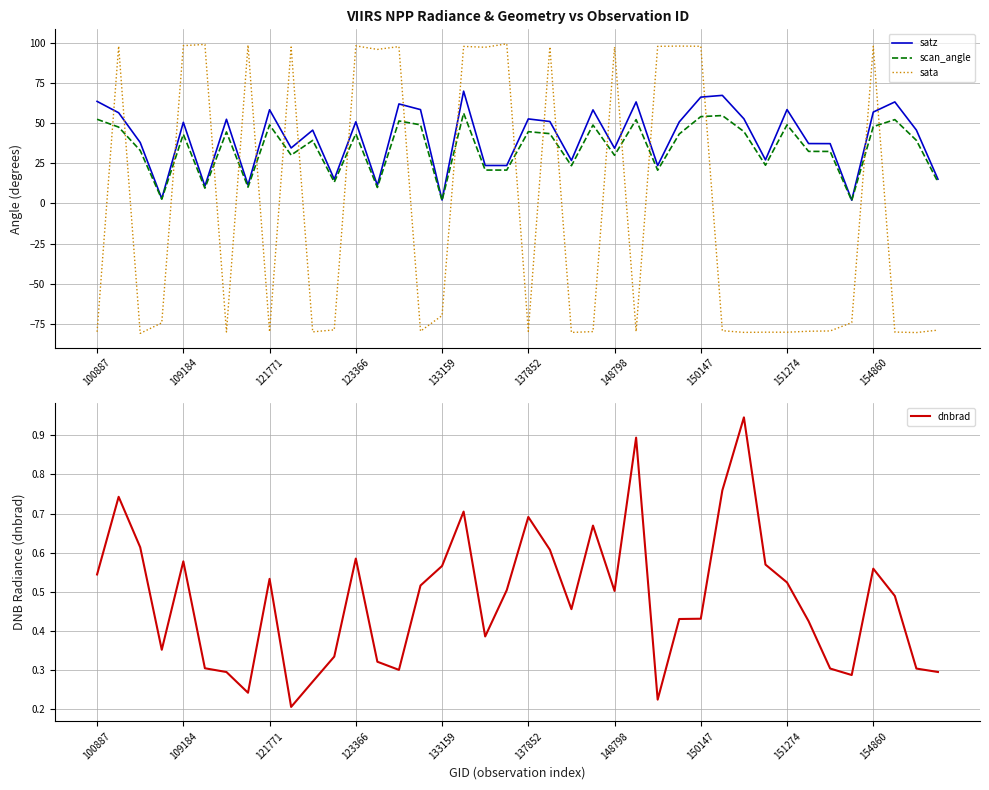

Reading left to right, extract all data points from this chart.

satz: 63.5	56.4	37.9	3.0	50.5	10.8	52.4	11.5	58.3	34.5	45.6	15.0	50.8	11.3	61.9	58.4	2.2	69.9	23.6	23.6	52.6	51.0	26.7	58.2	34.4	63.2	23.5	50.7	66.2	67.2	52.7	27.1	58.4	37.3	37.2	2.1	56.9	63.2	45.6	15.1
scan_angle: 52.4	47.5	33.0	2.7	43.0	9.5	44.5	10.2	48.8	30.1	39.2	13.3	43.3	10.0	51.3	48.9	1.9	56.2	20.8	20.8	44.7	43.4	23.5	48.8	30.0	52.2	20.7	43.2	54.0	54.7	44.7	23.8	48.9	32.4	32.4	1.8	47.8	52.2	39.3	13.3
sata: -79.8	97.9	-80.8	-74.2	98.2	98.9	-79.9	98.5	-79.8	97.3	-79.9	-78.6	98.0	95.8	97.6	-79.4	-69.7	97.7	97.2	99.3	-79.5	97.5	-80.2	-79.7	97.3	-79.7	97.7	97.9	97.8	-79.1	-80.2	-80.1	-80.1	-79.5	-79.3	-74.1	97.8	-80.0	-80.3	-78.8
dnbrad: 0.5	0.7	0.6	0.4	0.6	0.3	0.3	0.2	0.5	0.2	0.3	0.3	0.6	0.3	0.3	0.5	0.6	0.7	0.4	0.5	0.7	0.6	0.5	0.7	0.5	0.9	0.2	0.4	0.4	0.8	0.9	0.6	0.5	0.4	0.3	0.3	0.6	0.5	0.3	0.3